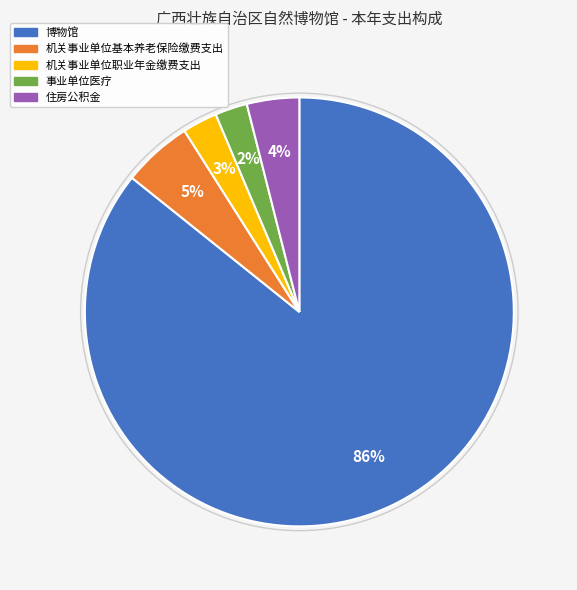

Is there a majority slice in this chart?

Yes